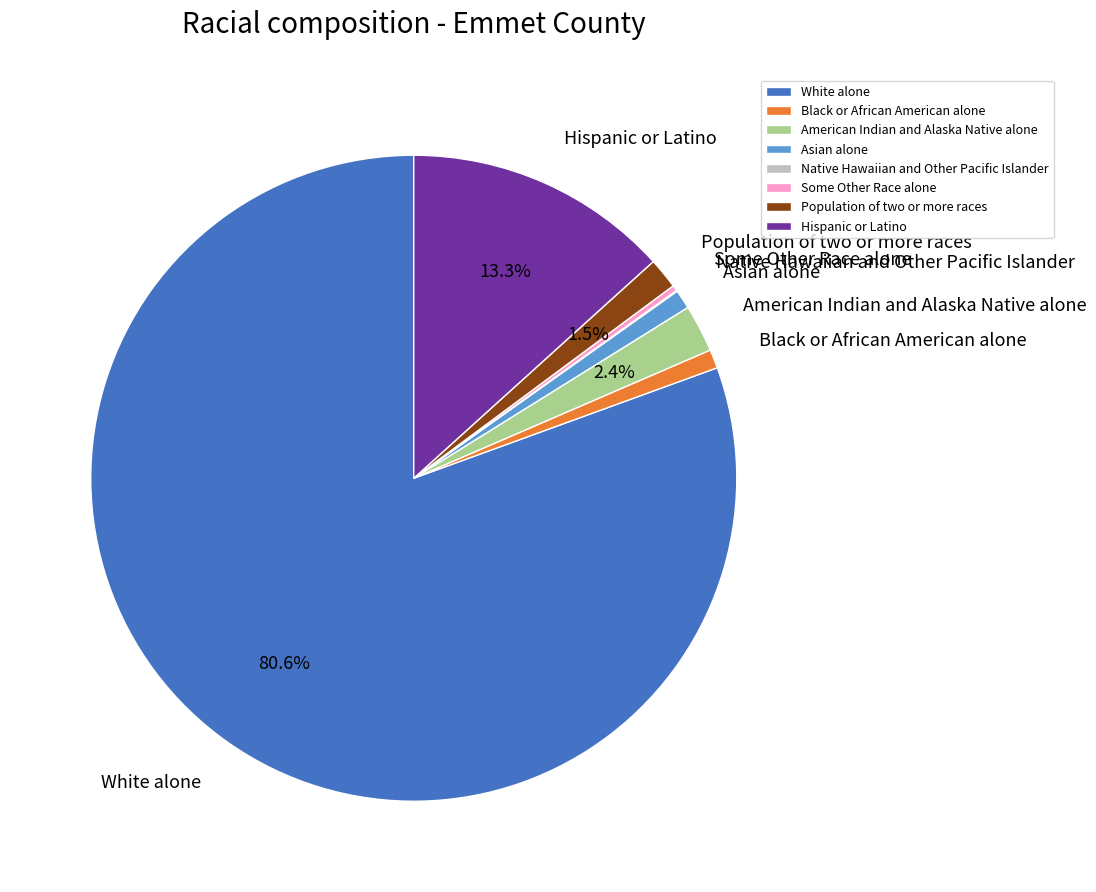

Which has a higher value, Asian alone or American Indian and Alaska Native alone?

American Indian and Alaska Native alone